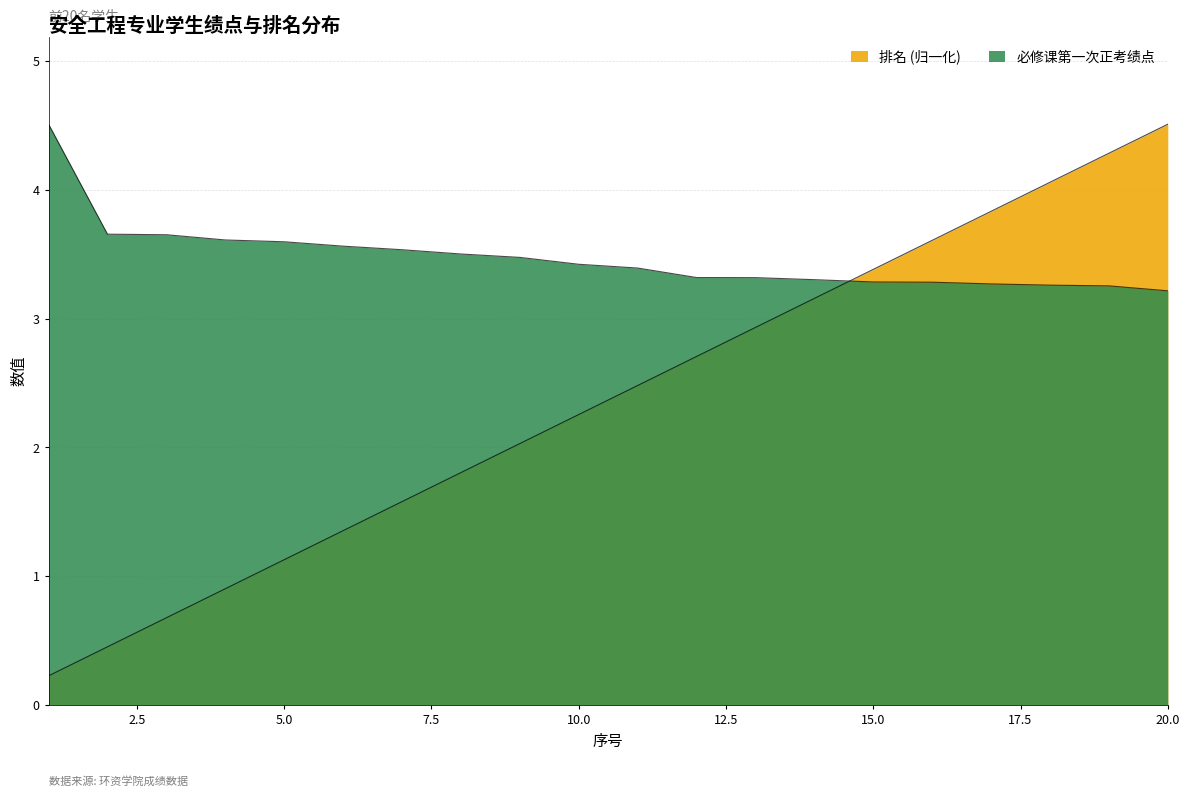

True or false: 必修课第一次正考绩点 and 排名 intersect in this chart.

True